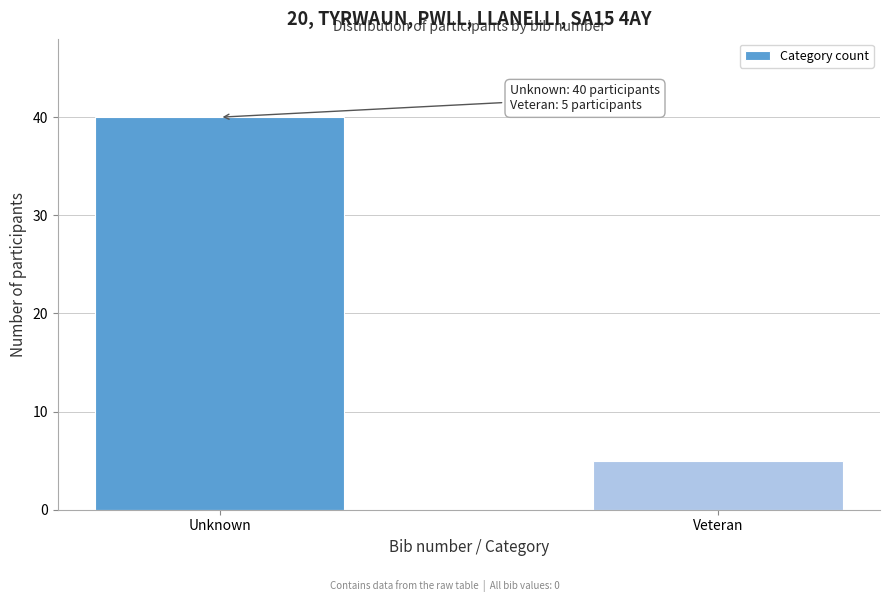

Reading left to right, transcribe all the data shown in this chart.

Unknown=40	Veteran=5